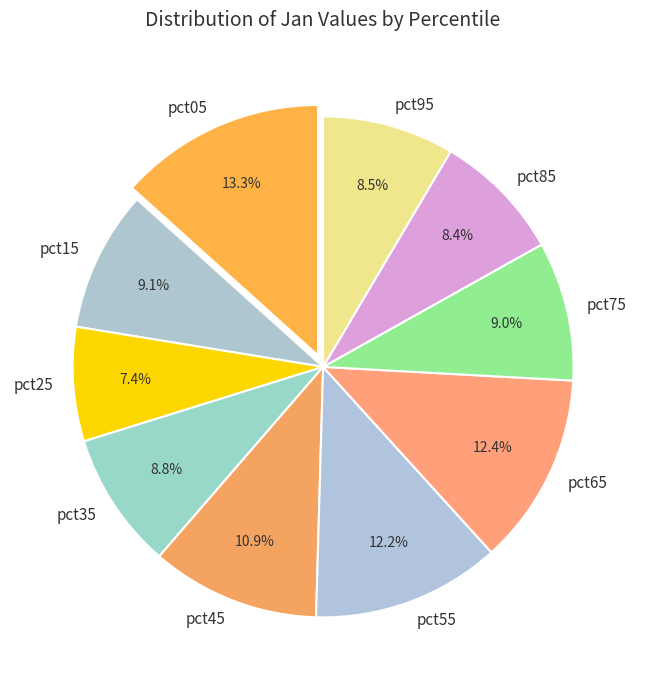

Does any single category account for the majority?

No